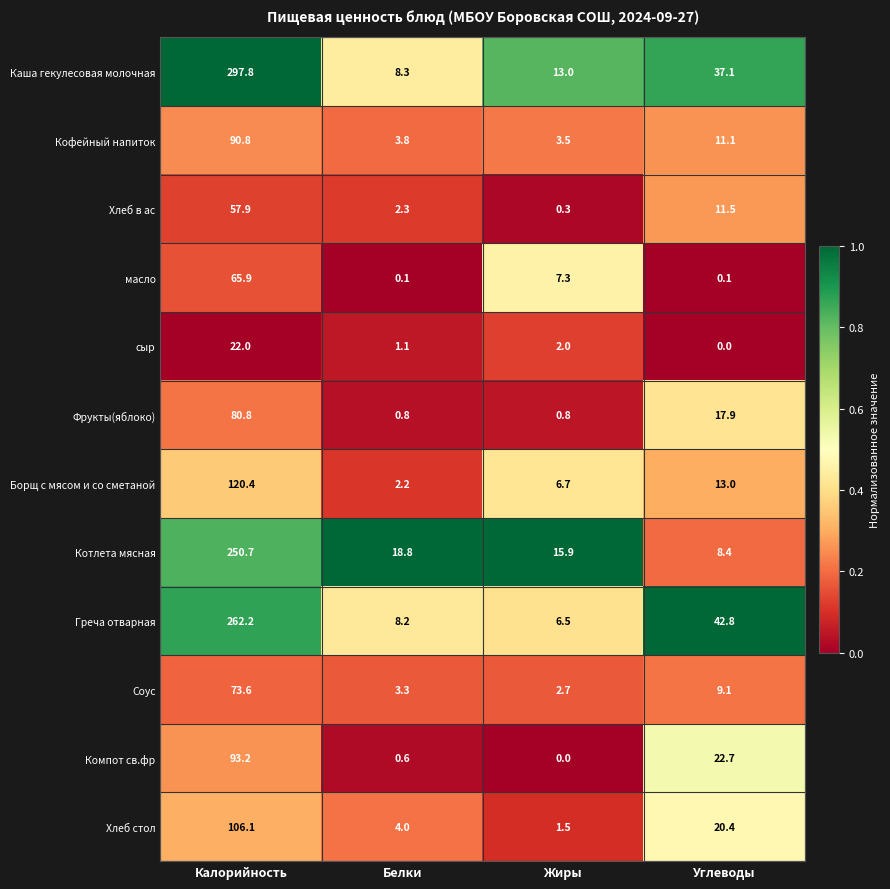

Between Калорийность and Белки, which series saw the biggest shift?

Каша гекулесовая молочная